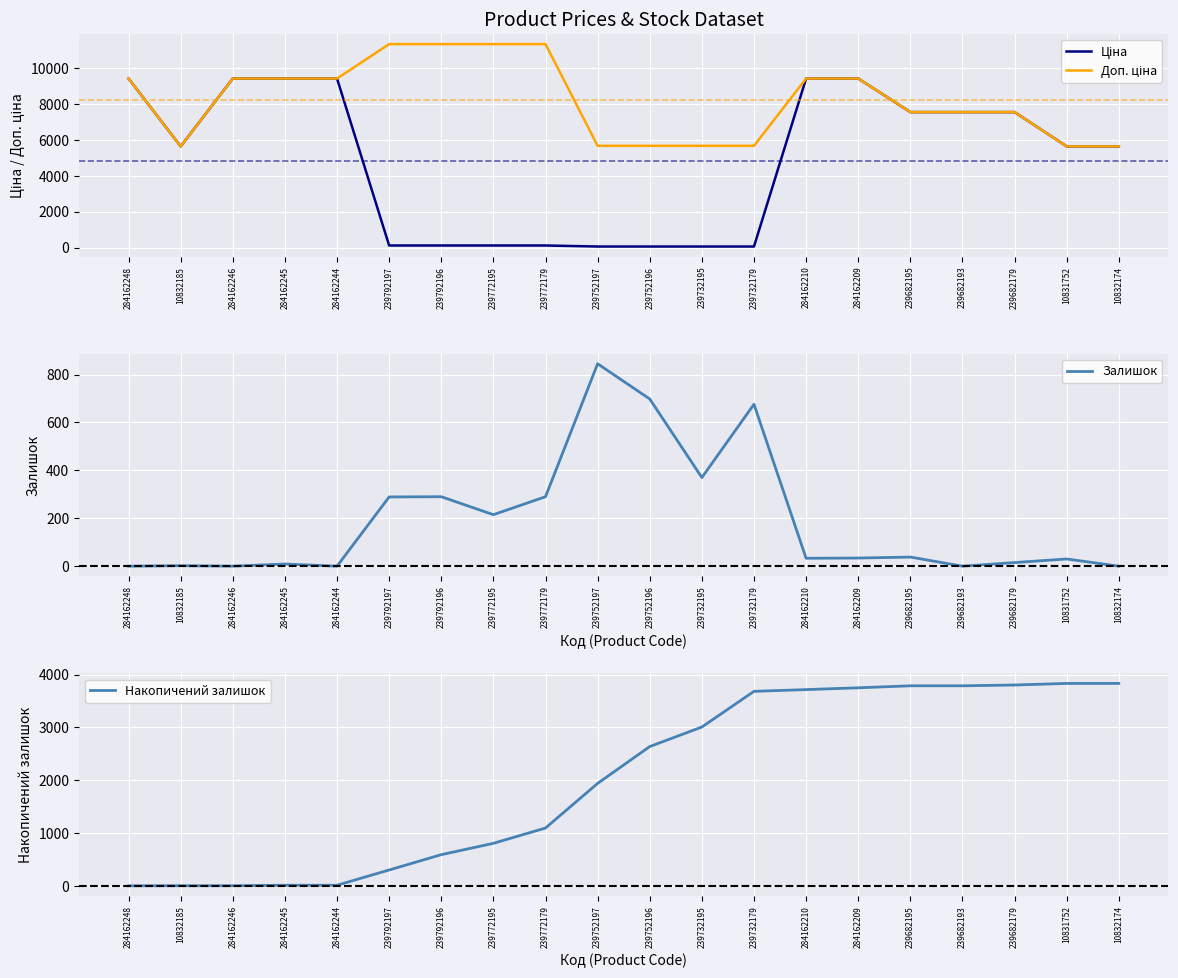

What position from the right is 239752196?

10